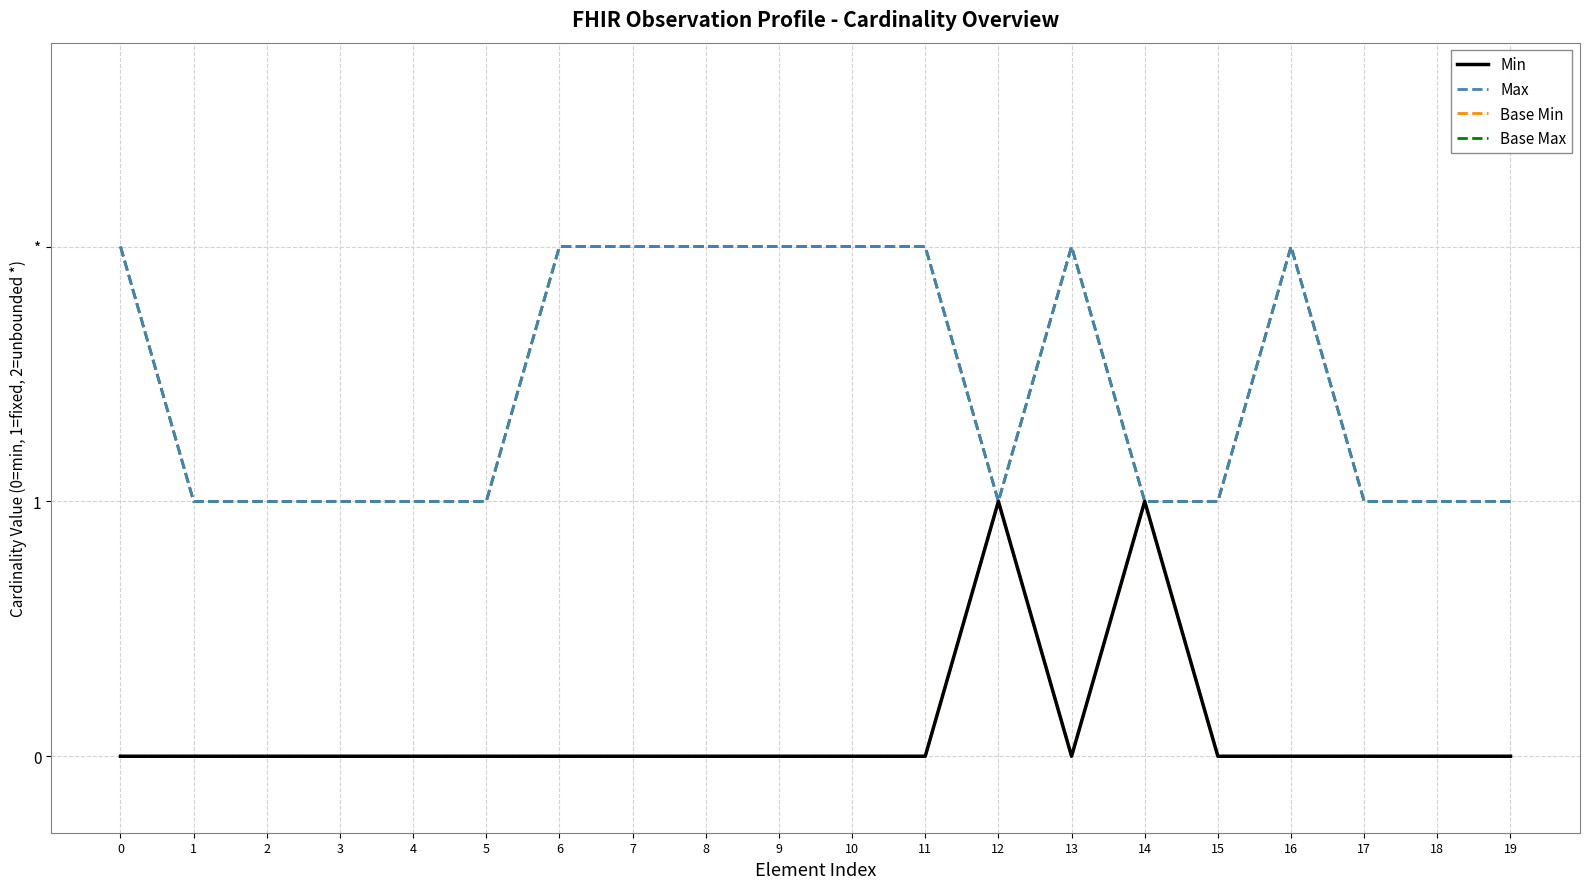

Is it true that Base Max equals 2 at 8?

True